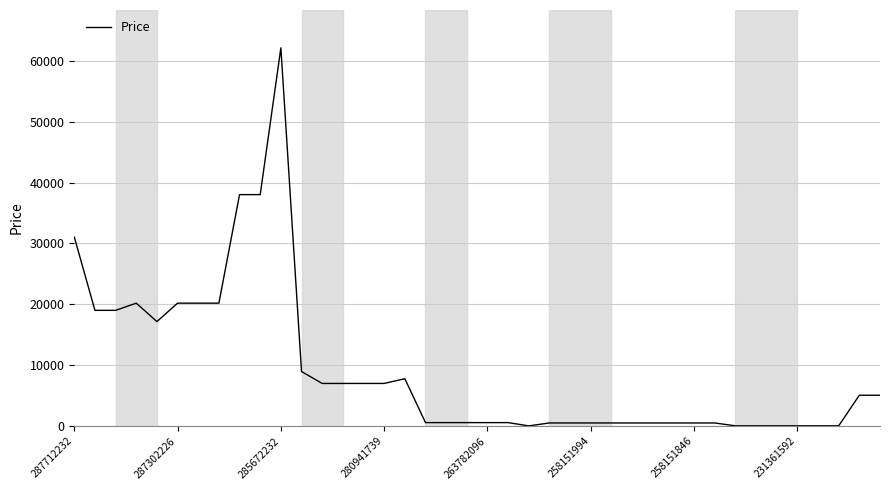

What is the greatest value displayed?

62116.9